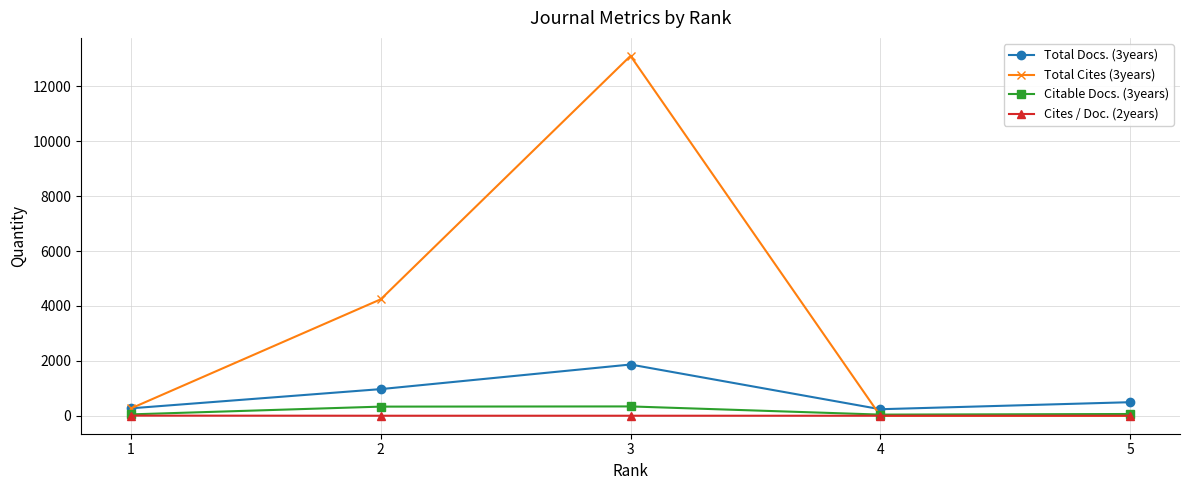

Which series has the largest range (max minus min)?

Total Cites (3years)